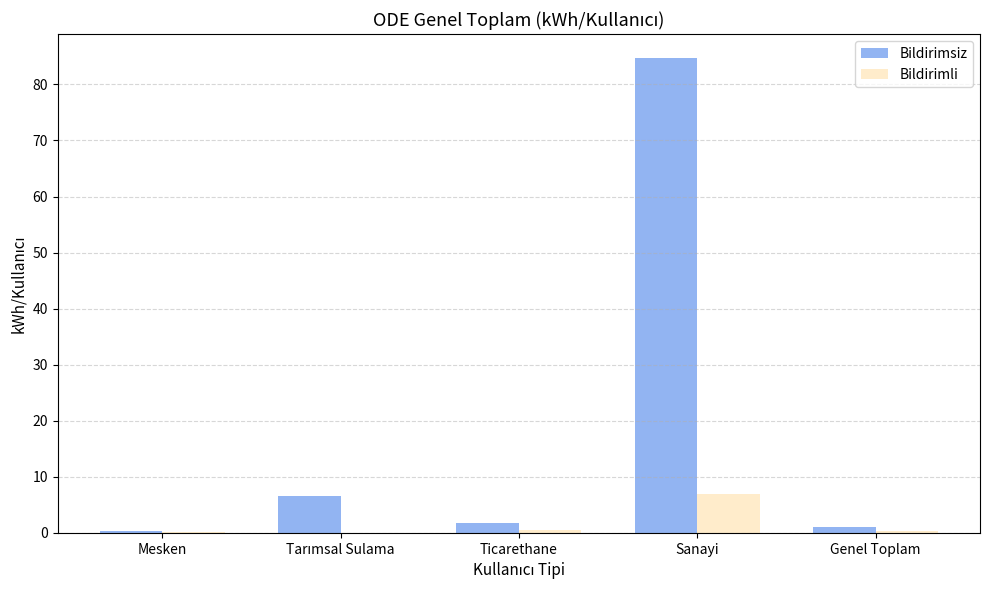

What is the spread (max minus min) of values at Genel Toplam?

0.8